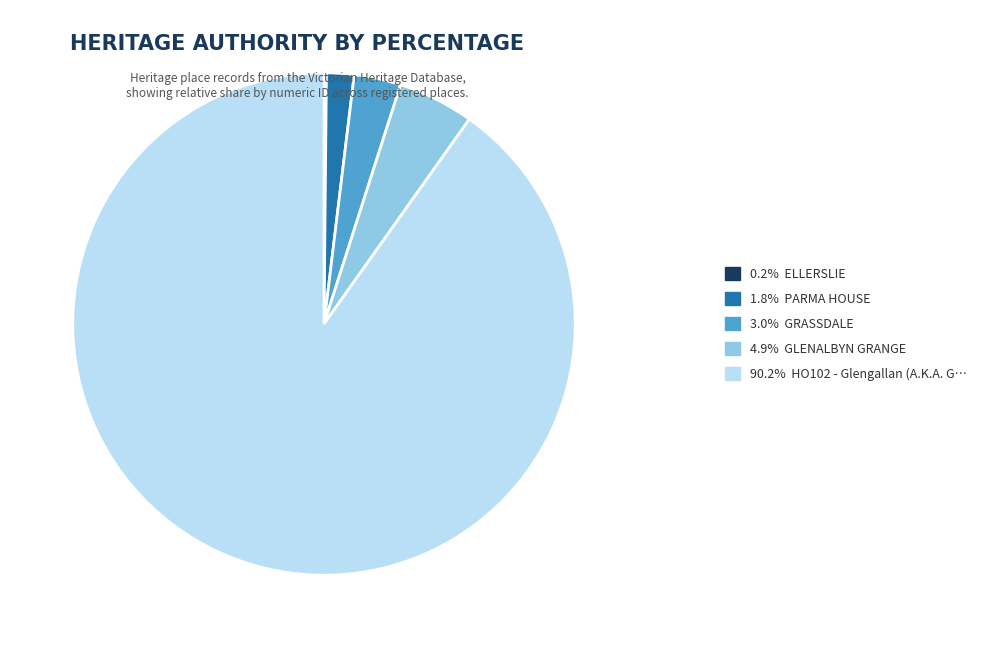

Is there a majority slice in this chart?

Yes